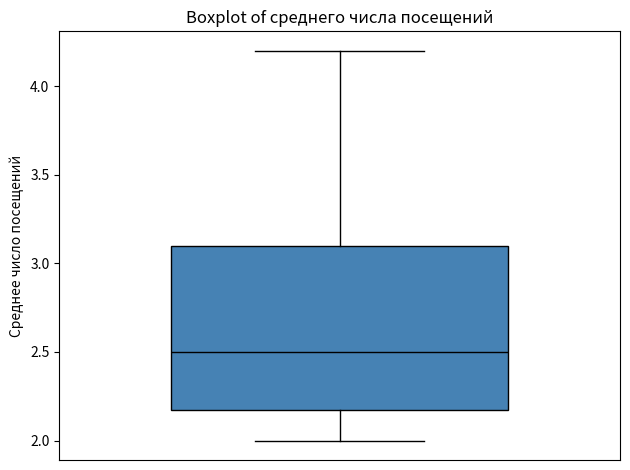

Where is the upper edge of the box on the y-axis? The values are not printed on the chart, so give them approximately, as read against the axis.

3.1